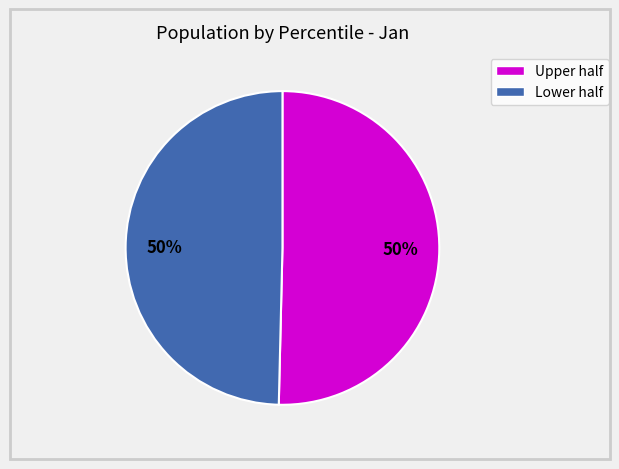

How many slices are in this pie chart?

2